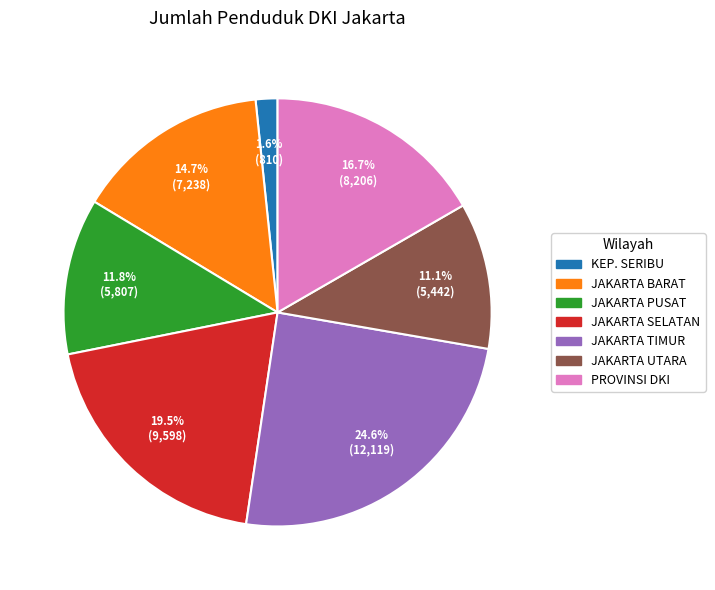

To the nearest percent, what is the average slice percentage?

14%